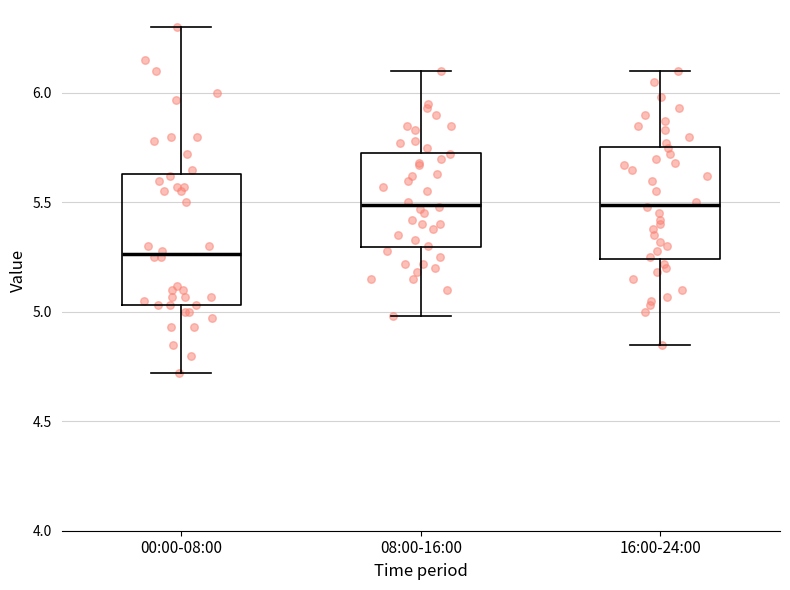

Where does the upper whisker of the box for 16:00-24:00 end on the y-axis? The values are not printed on the chart, so give them approximately, as read against the axis.

6.10